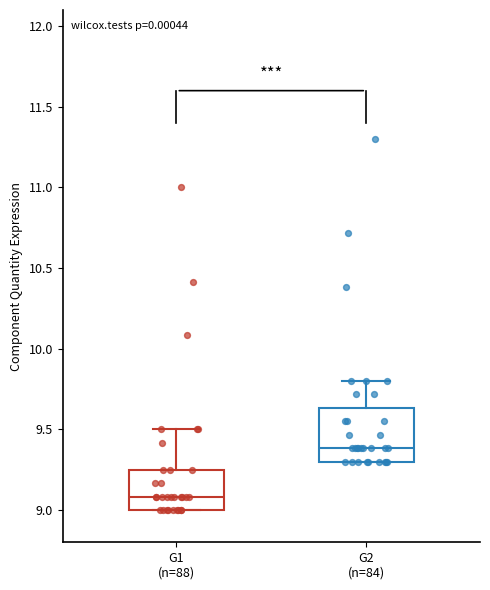

Reading left to right, transcribe this box plot: for each box, give where its median line is, the range the box spans, and where its two whiskers end, as read against the y-axis. The values are not printed on the chart, so give them approximately, as read against the axis.

G1 (n=88): median 9.10, box 9.00 to 9.25, whiskers 9.00 to 9.50
G2 (n=84): median 9.40, box 9.30 to 9.65, whiskers 9.30 to 9.80